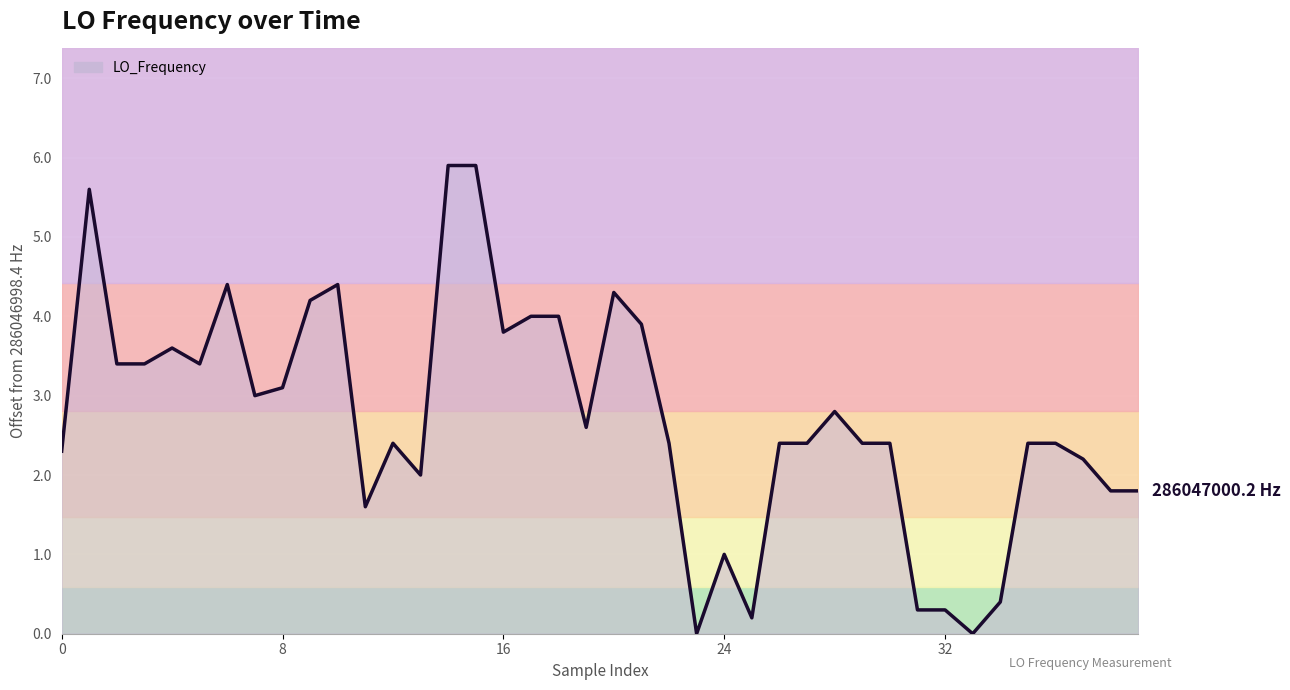

Does the chart display data point markers on the line(s)?

No